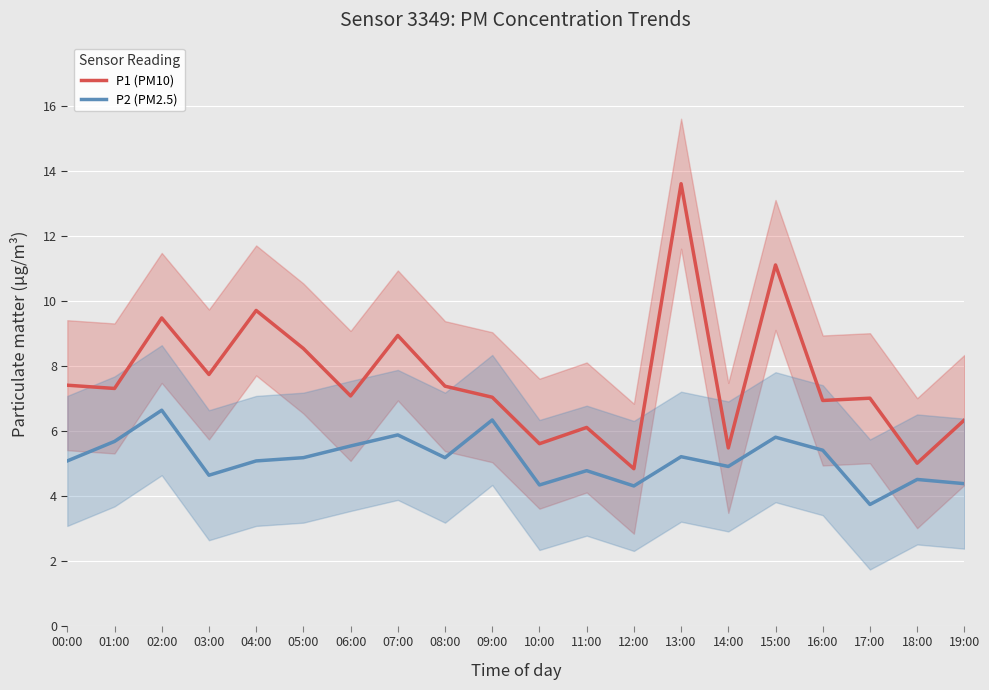

The P1 (PM10) series shows 3.2 at 18:00. True or false?

False